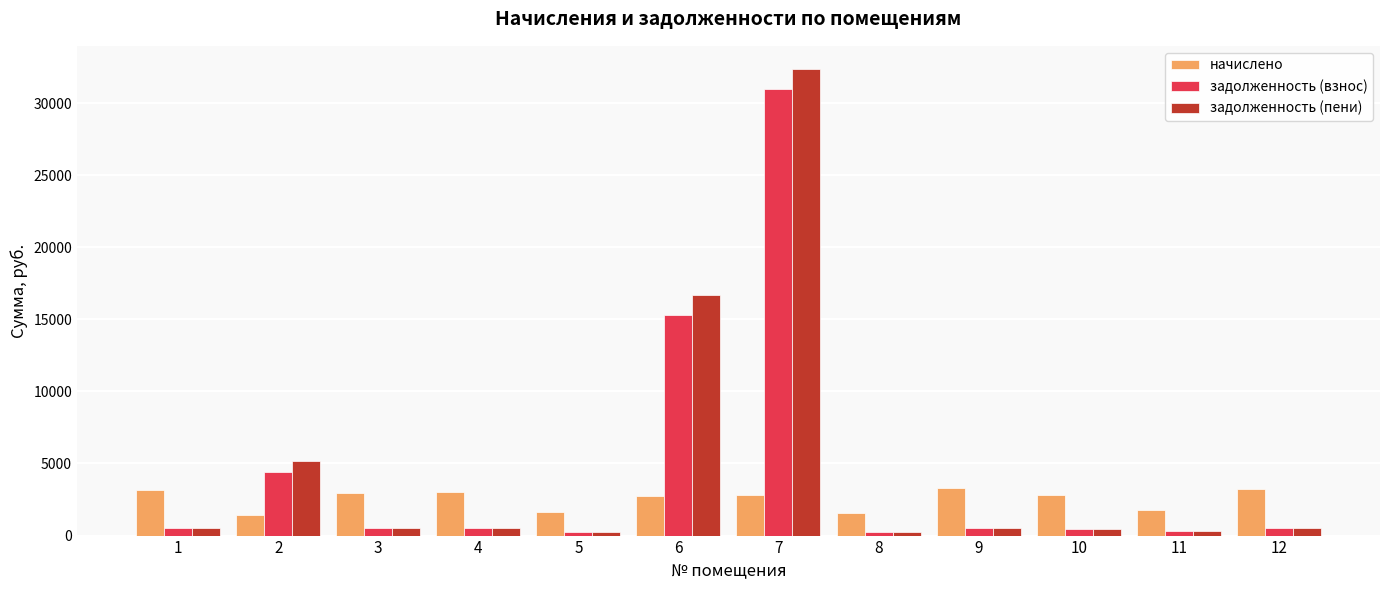

What is the difference between the highest and lowest values at 6?

13953.9